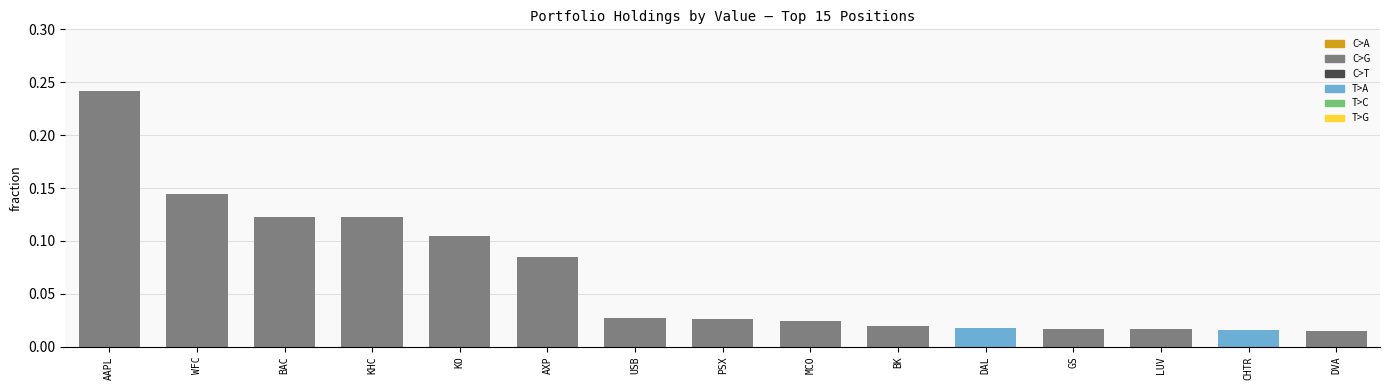

What is the sum of all values?

1.0